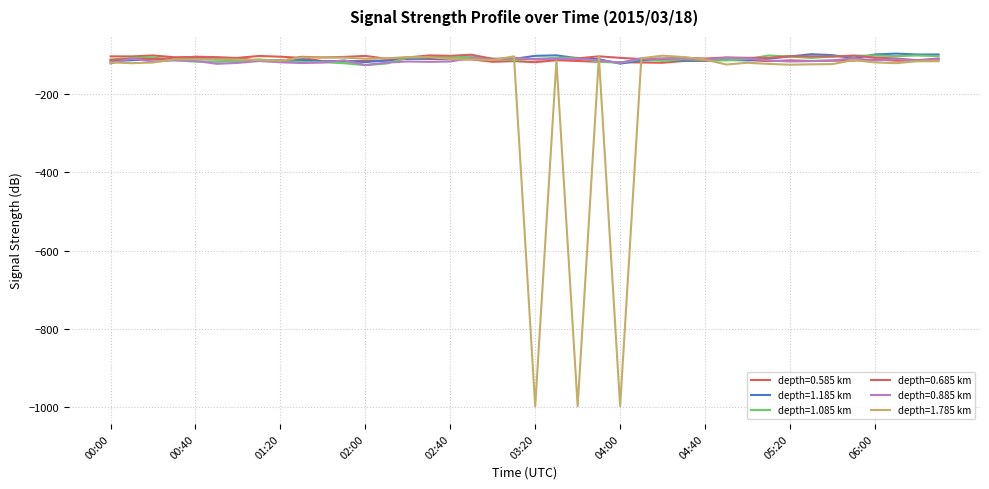

What is the maximum value shown in the chart?

-95.7